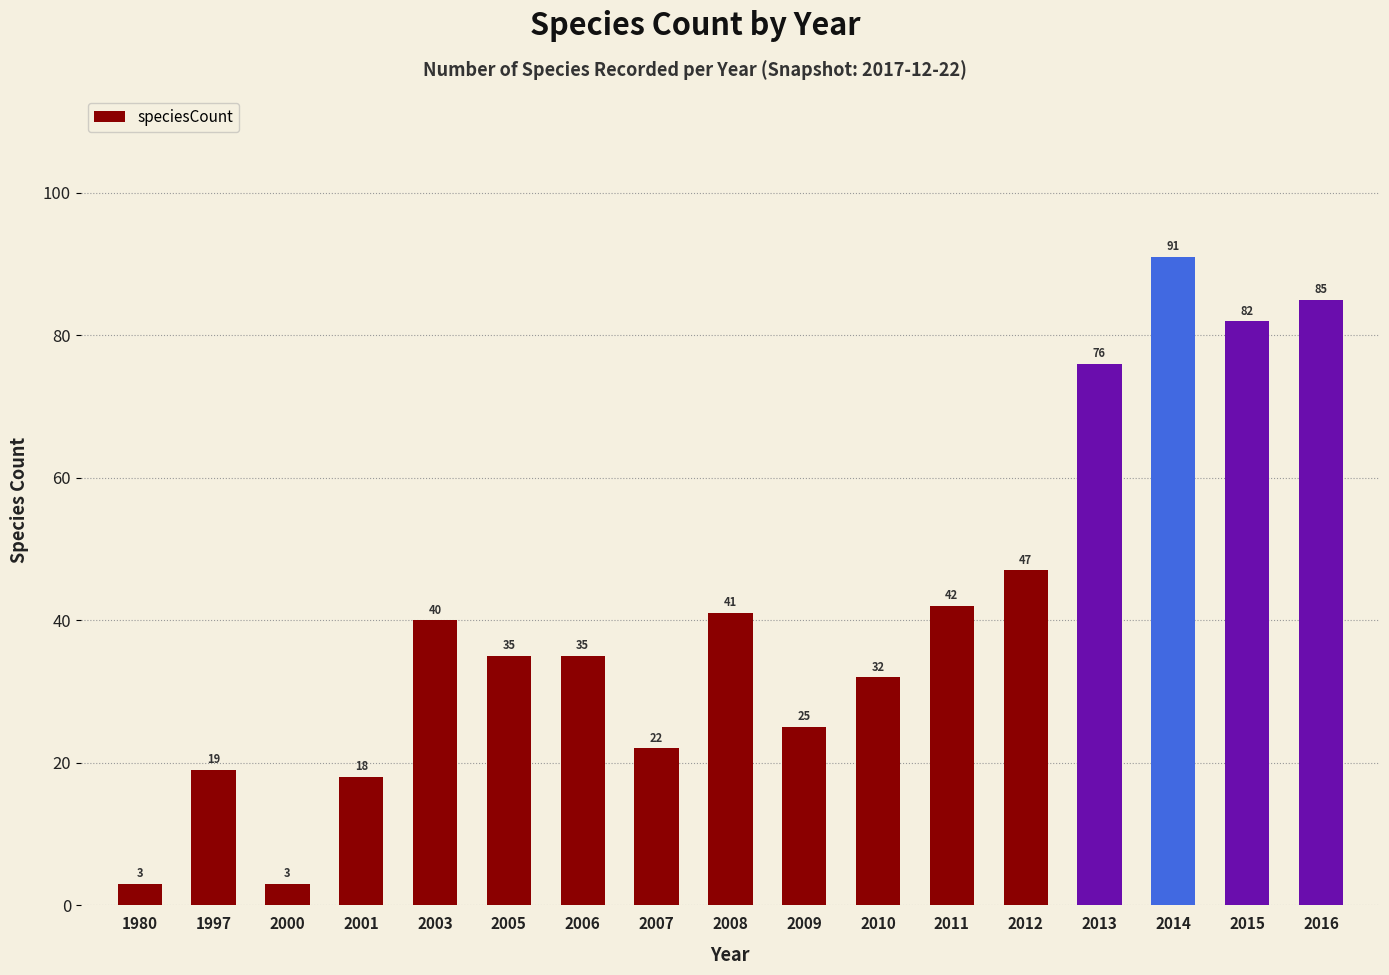

What is the maximum value shown in the chart?

91